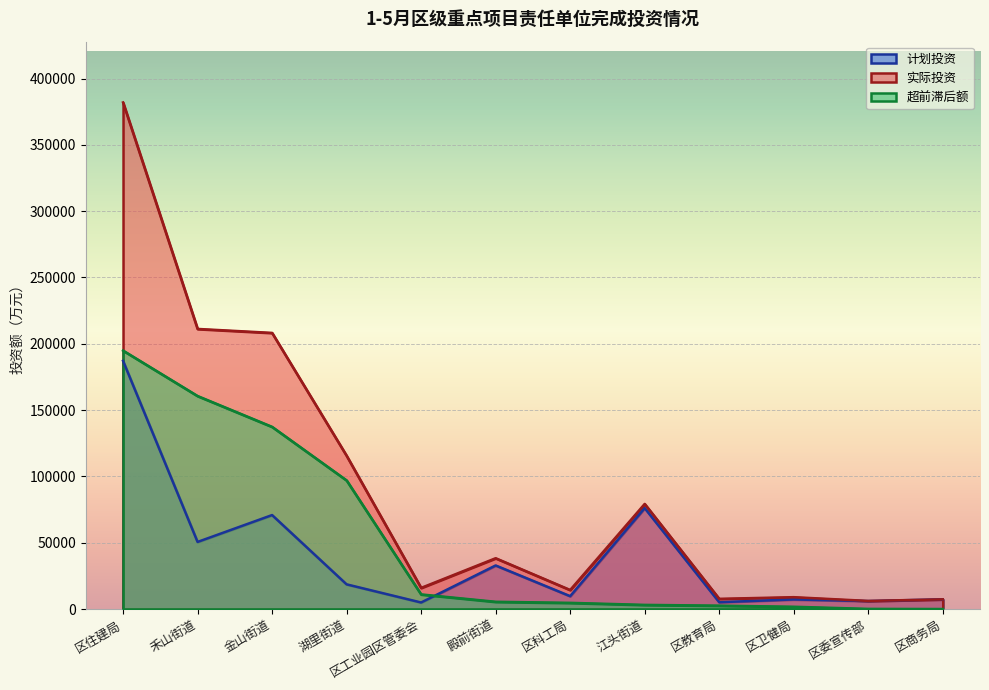

Where is 计划投资 nearest to the value 95999?

江头街道